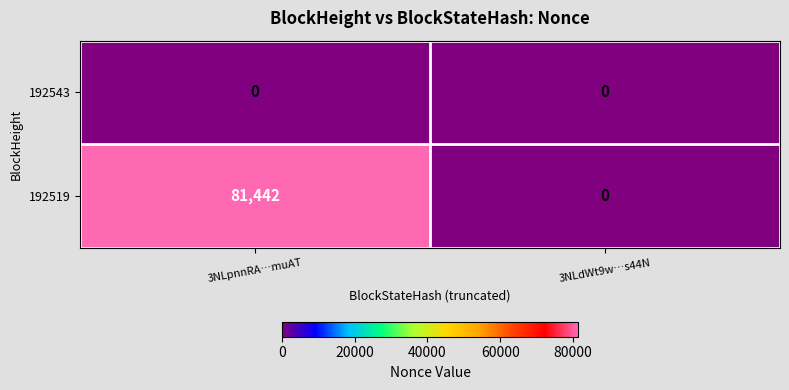

Reading left to right, extract all data points from this chart.

192543: 0	0
192519: 81442	0